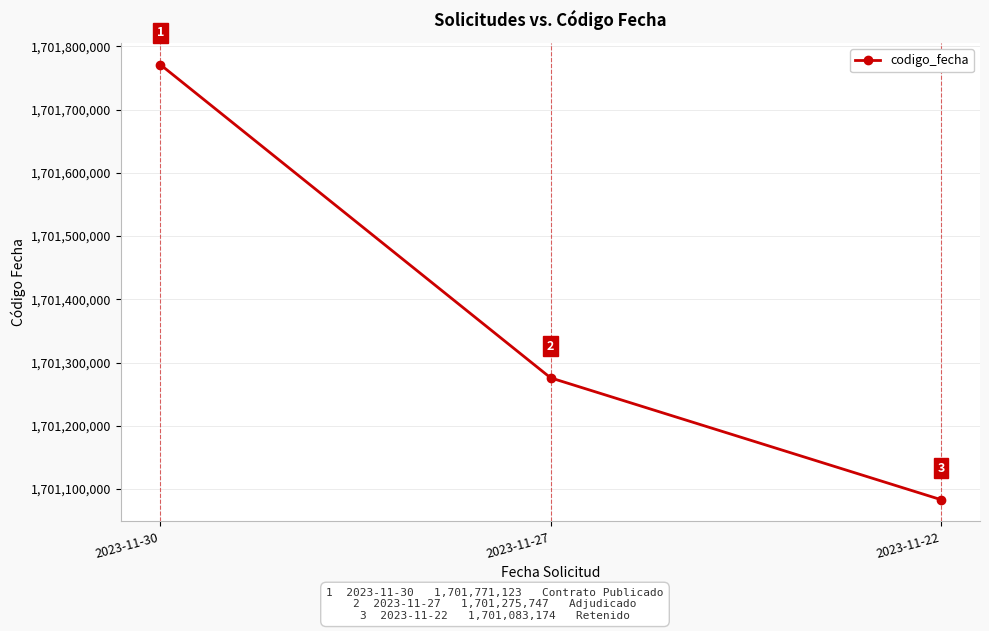

At which category does the chart reach its minimum across all series?

2023-11-22